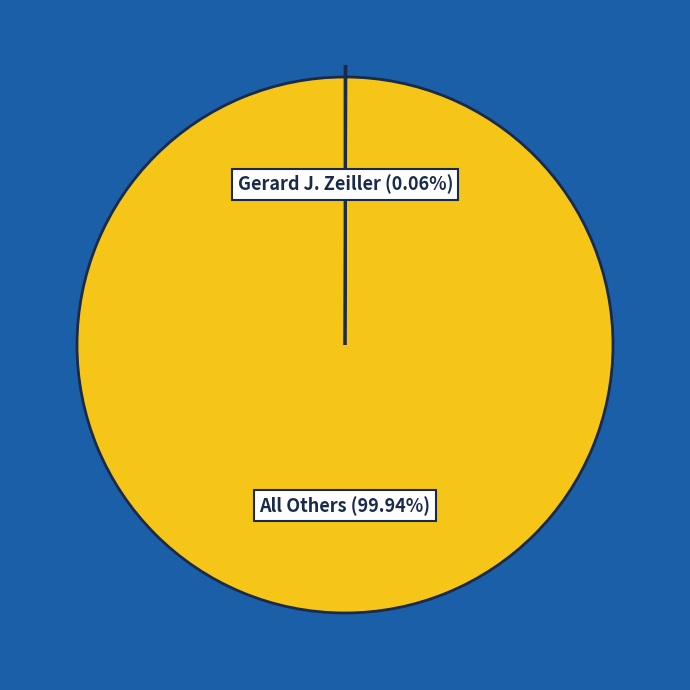

To the nearest percent, what is the difference between the largest and smallest slice percentages?

100%